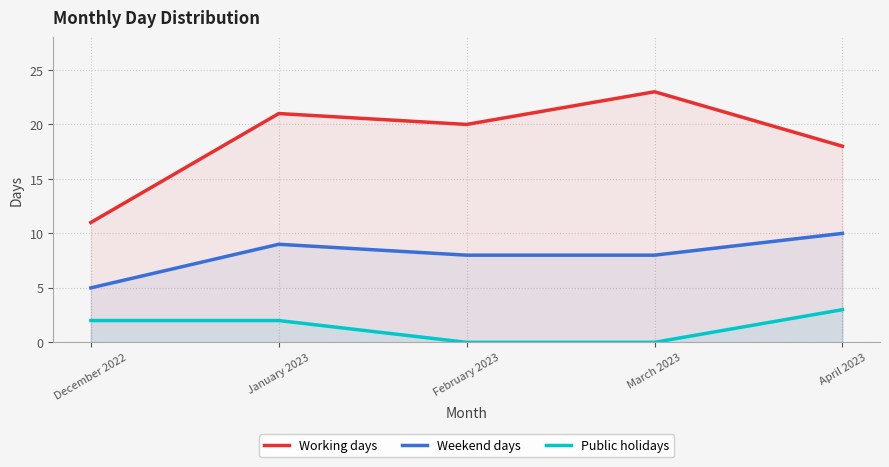

What is the approximate value of Public holidays at April 2023?

3